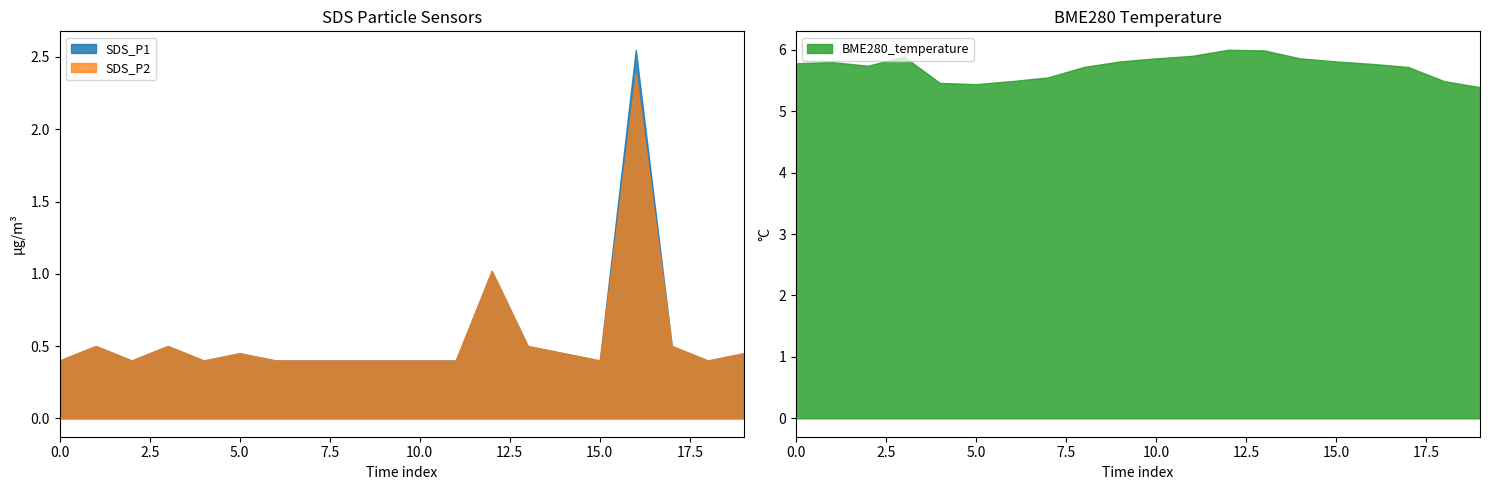

Which series has the largest total across all categories?

BME280_temperature